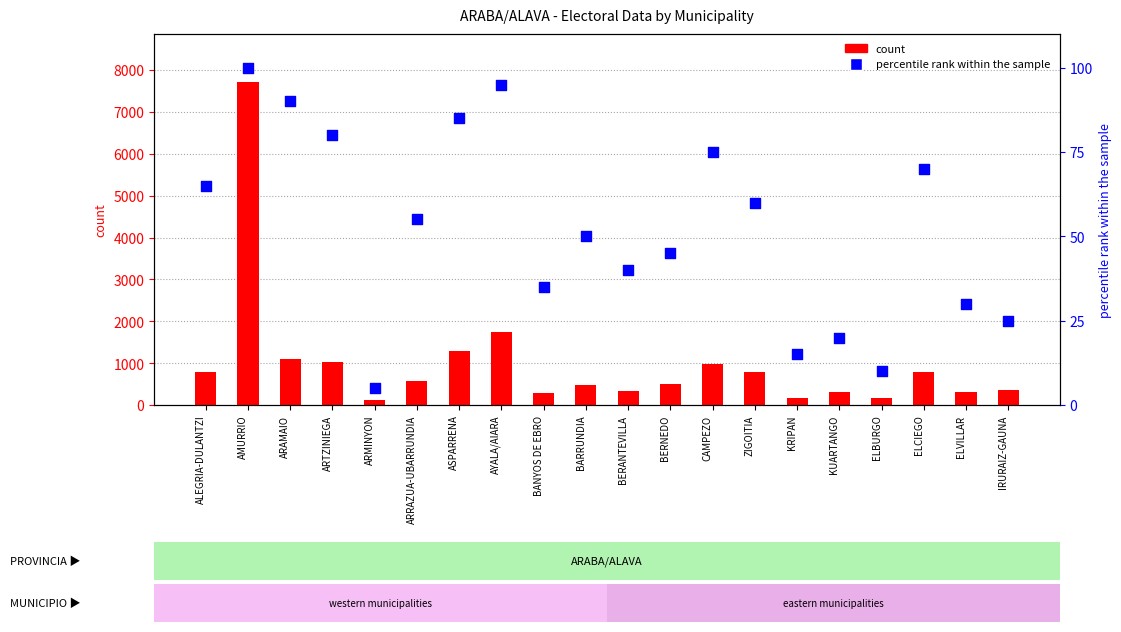

Which series has the widest spread of Y values?

count